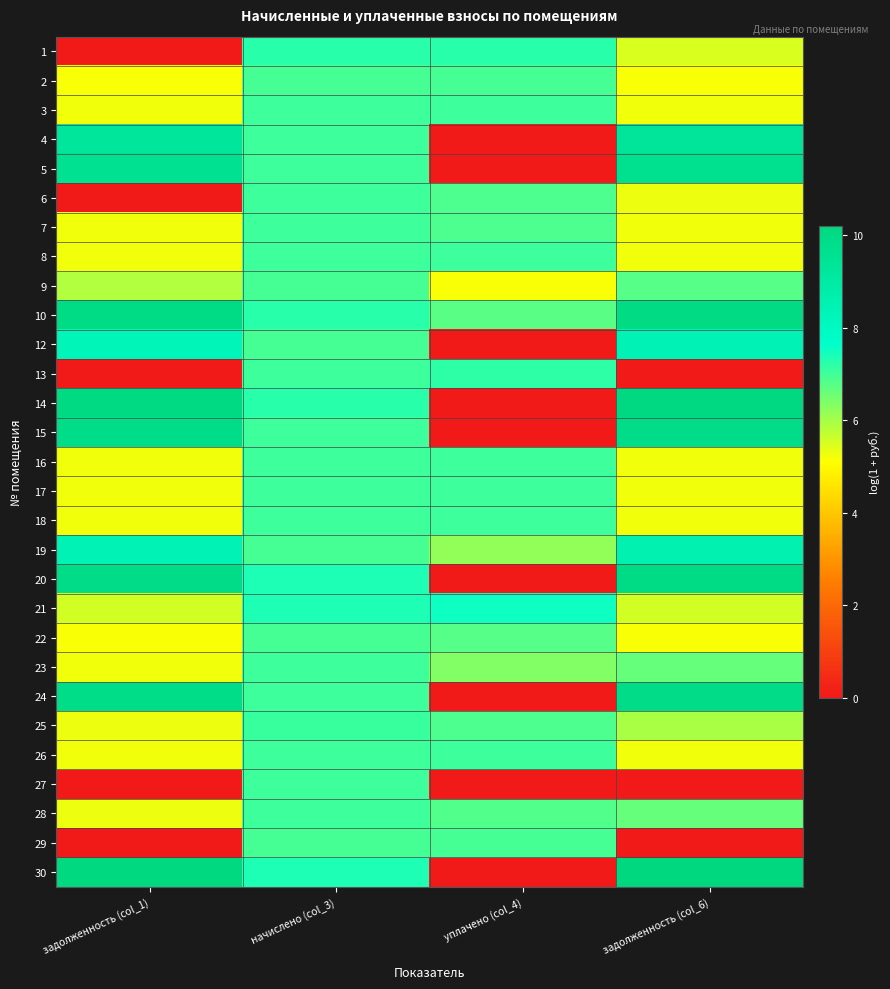

At which category is the sum across all series the highest?

начислено (col_3)